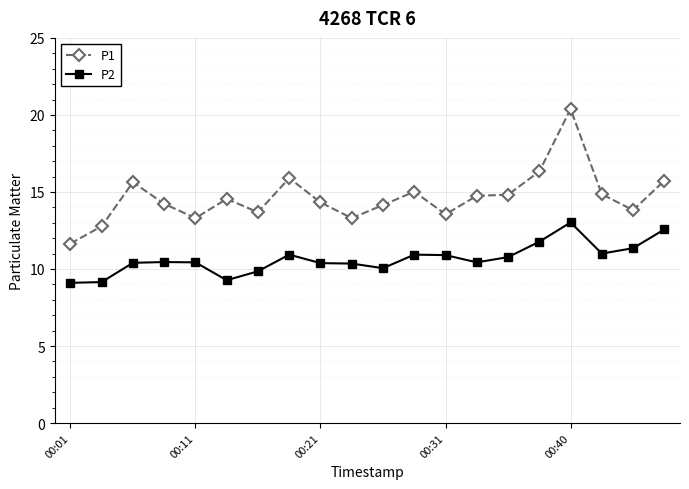

What is the value of the P1 point at the 3rd from the left?

15.6